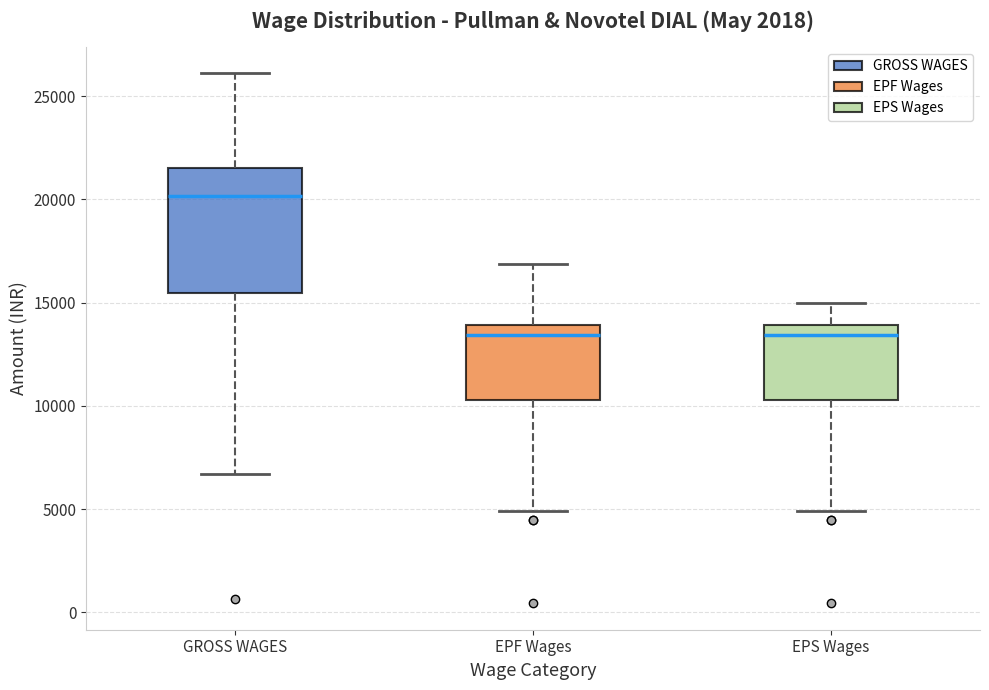

Reading left to right, transcribe this box plot: for each box, give where its median line is, the range the box spans, and where its two whiskers end, as read against the y-axis. The values are not printed on the chart, so give them approximately, as read against the axis.

GROSS WAGES: median 20000, box 15500 to 21500, whiskers 6500 to 26000
EPF Wages: median 13500, box 10500 to 14000, whiskers 5000 to 17000
EPS Wages: median 13500, box 10500 to 14000, whiskers 5000 to 15000